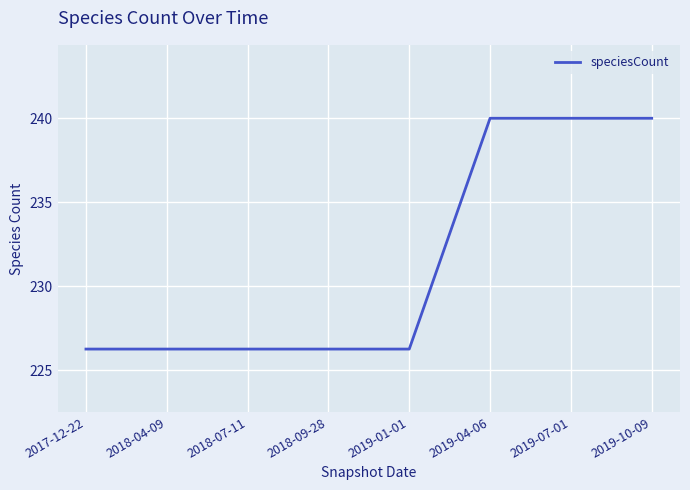

Between 2018-07-11 and 2019-10-09, which is larger?

2019-10-09